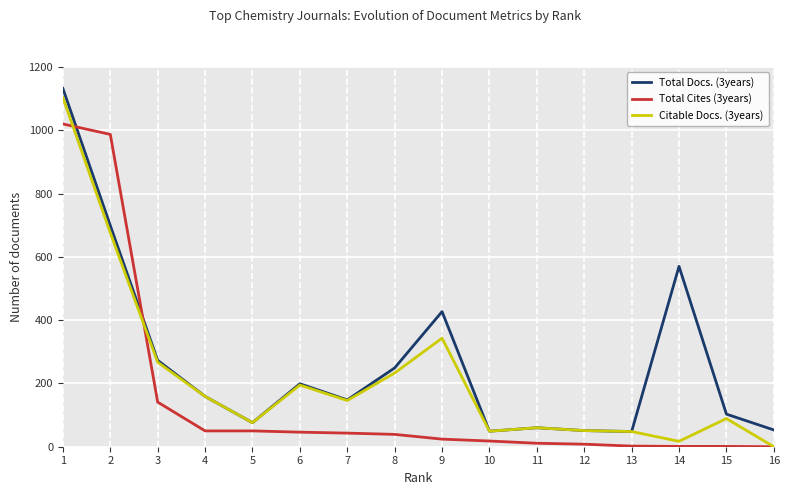

What is the total value across all series at 12?

110